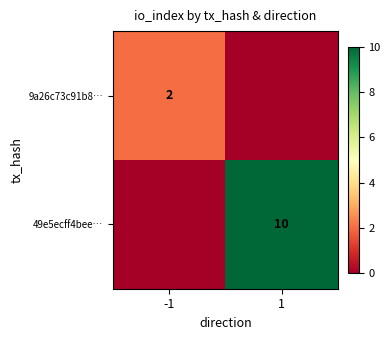

The 9a26c73c91b8… series shows 1 at -1. True or false?

False